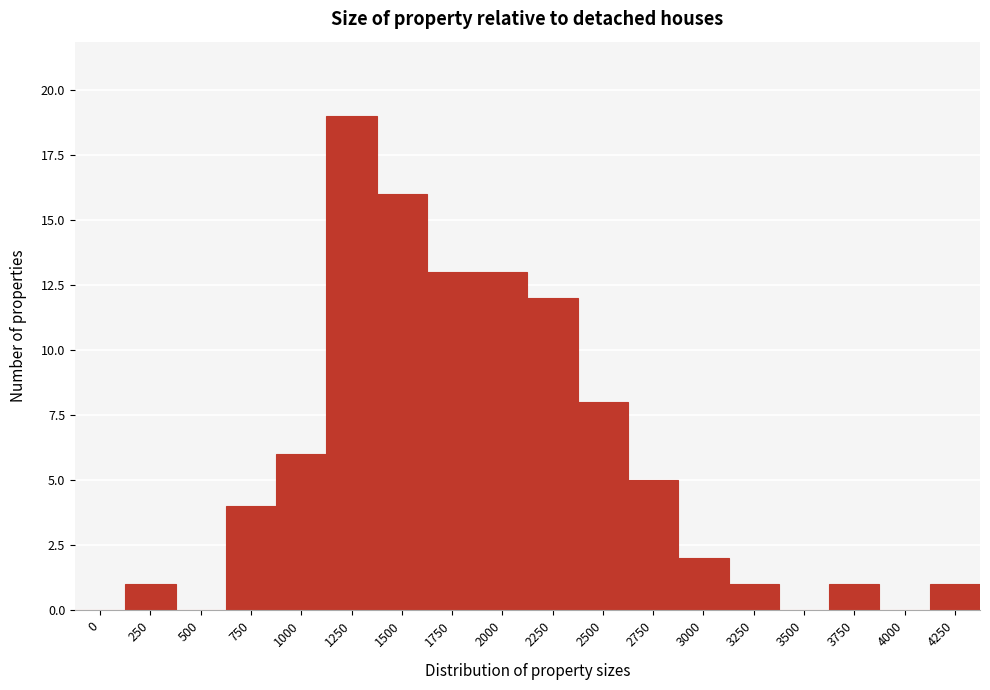

Reading left to right, list all the values displayed in this chart.

0=0	250=1	500=0	750=4	1000=6	1250=19	1500=16	1750=13	2000=13	2250=12	2500=8	2750=5	3000=2	3250=1	3500=0	3750=1	4000=0	4250=1